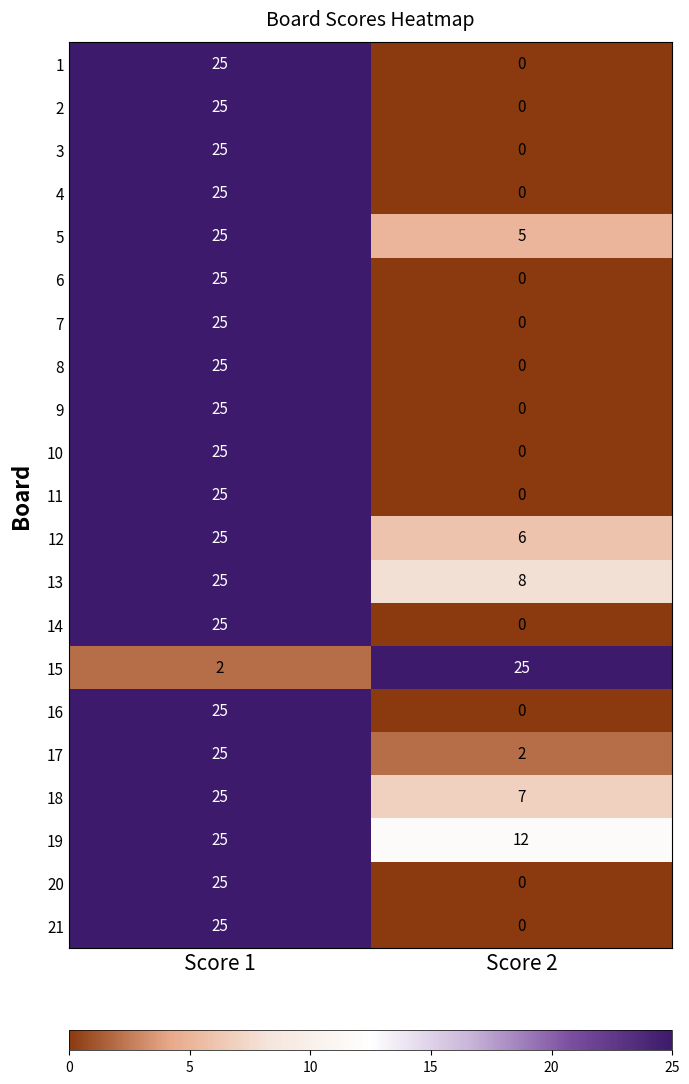

At which category is the sum across all series the highest?

Score 1